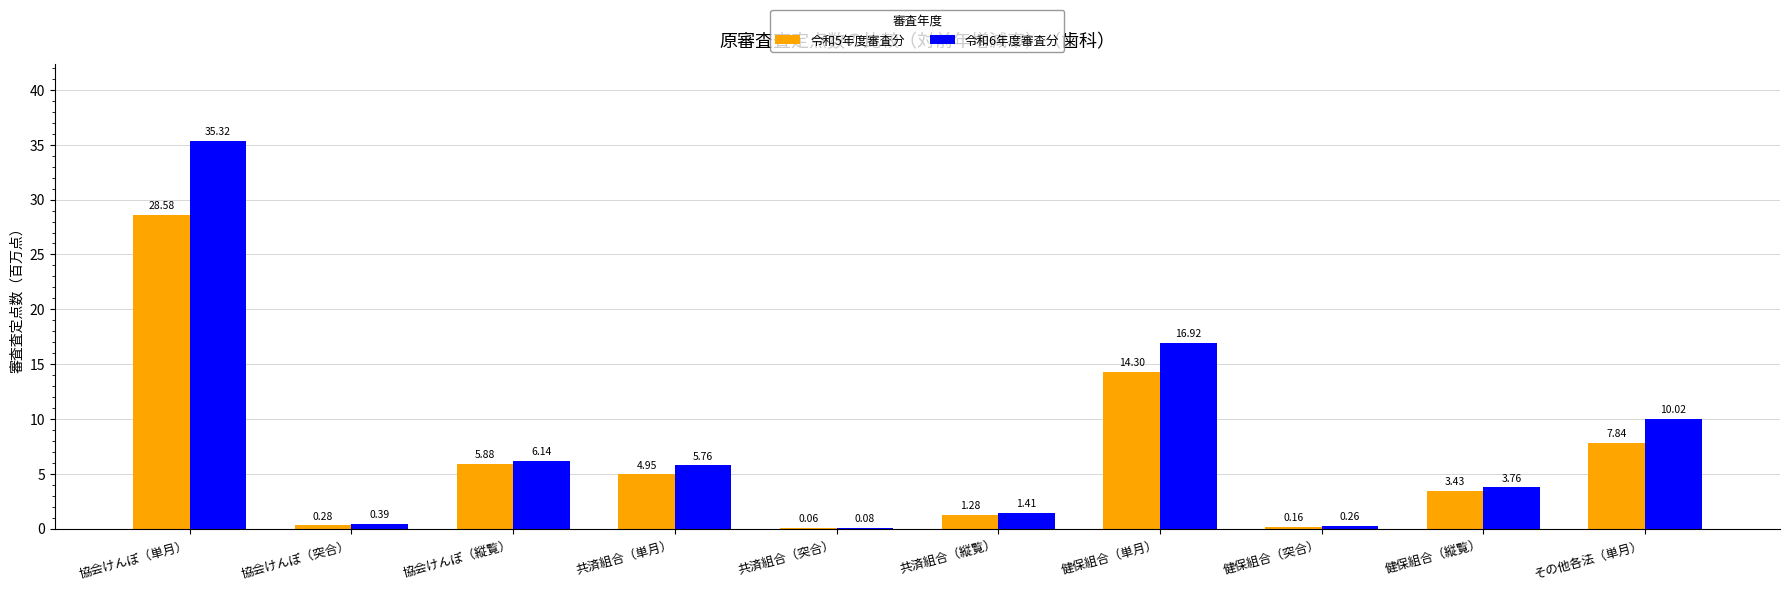

Are the bars grouped side by side (vs. stacked)?

Yes